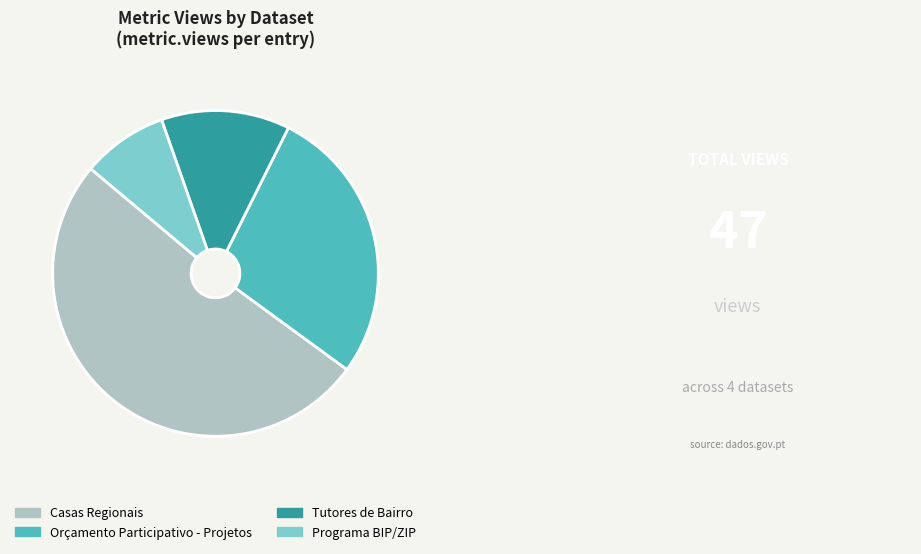

Combined, do Casas Regionais and Programa BIP/ZIP account for over 50%?

Yes